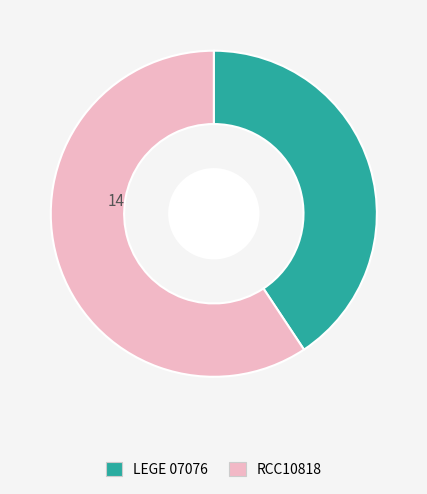

Rank the categories by value from lowest to highest.

LEGE 07076, RCC10818